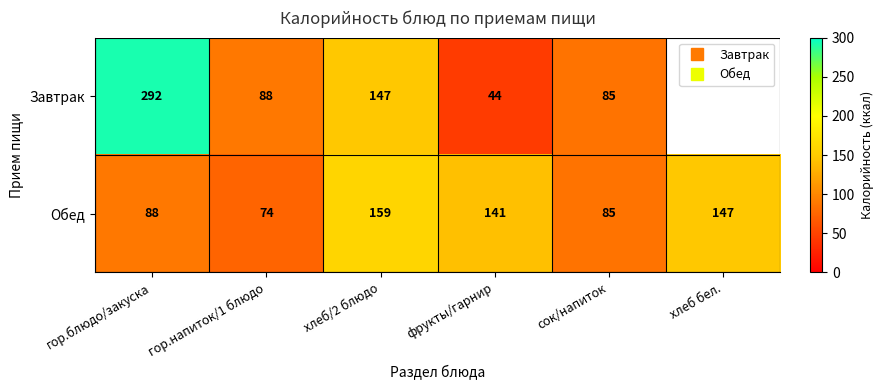

What is the sum of the Завтрак values at сок/напиток and фрукты/гарнир?

129.0